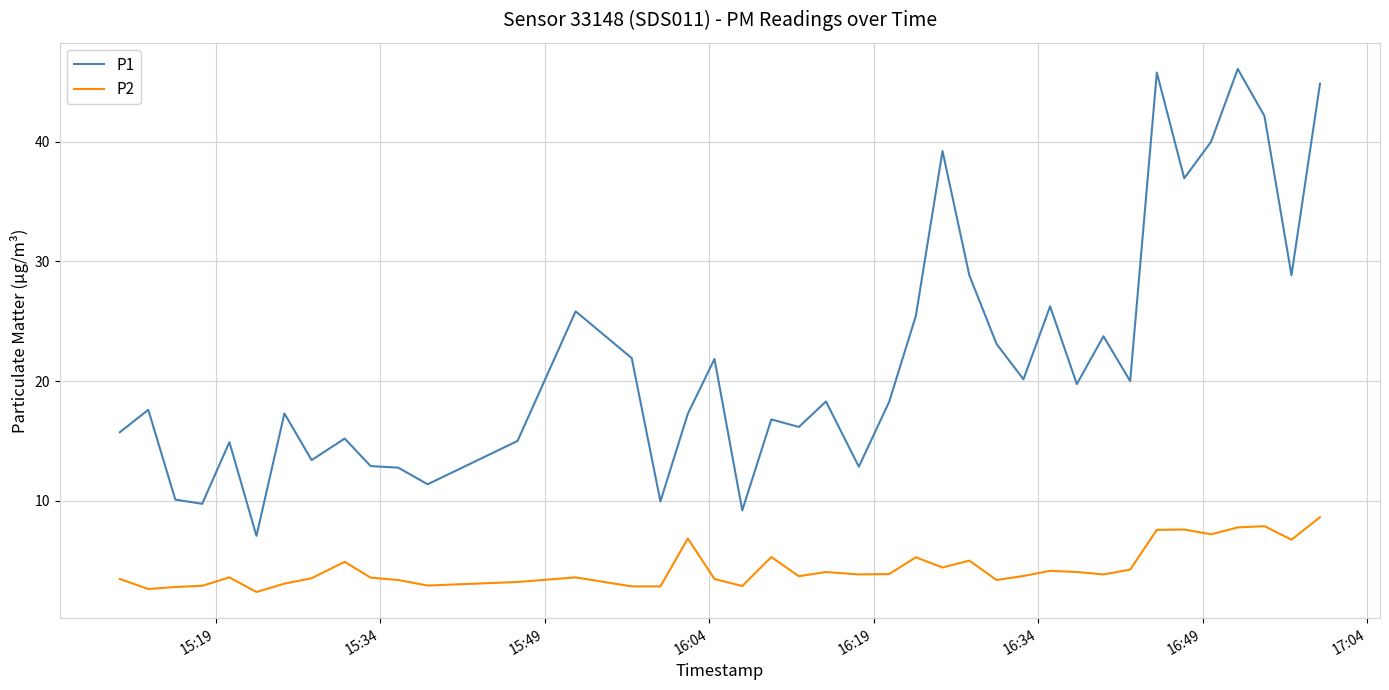

What is the greatest value displayed?

46.1